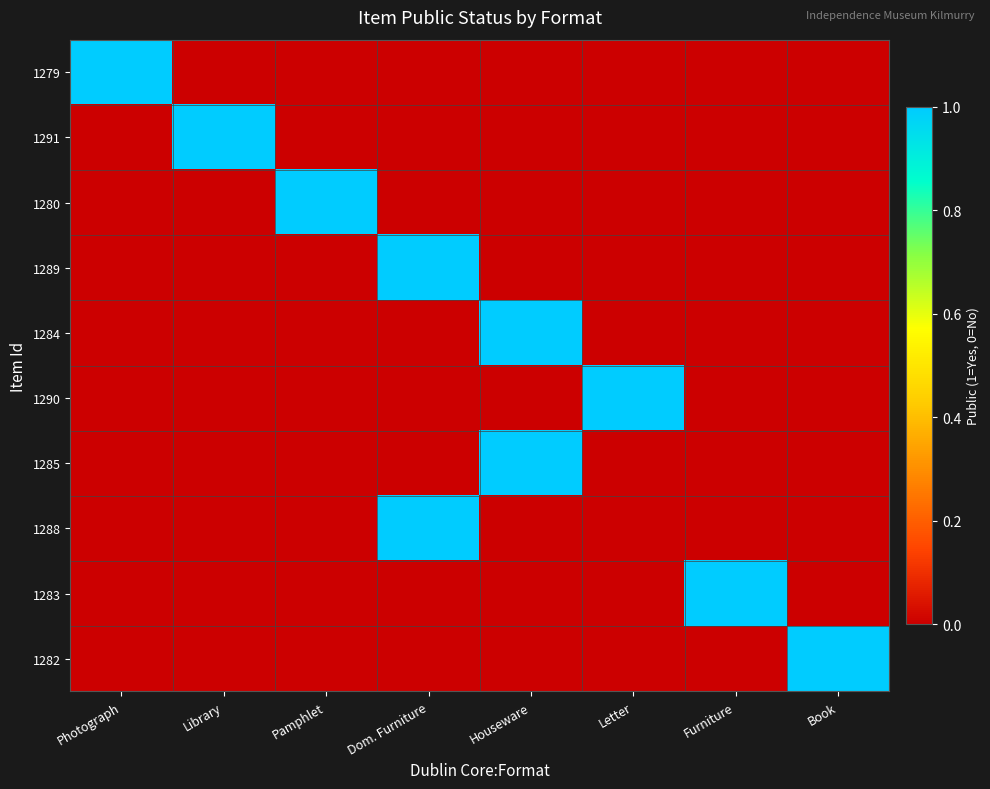

At how many categories does at least one series exceed 0?

8